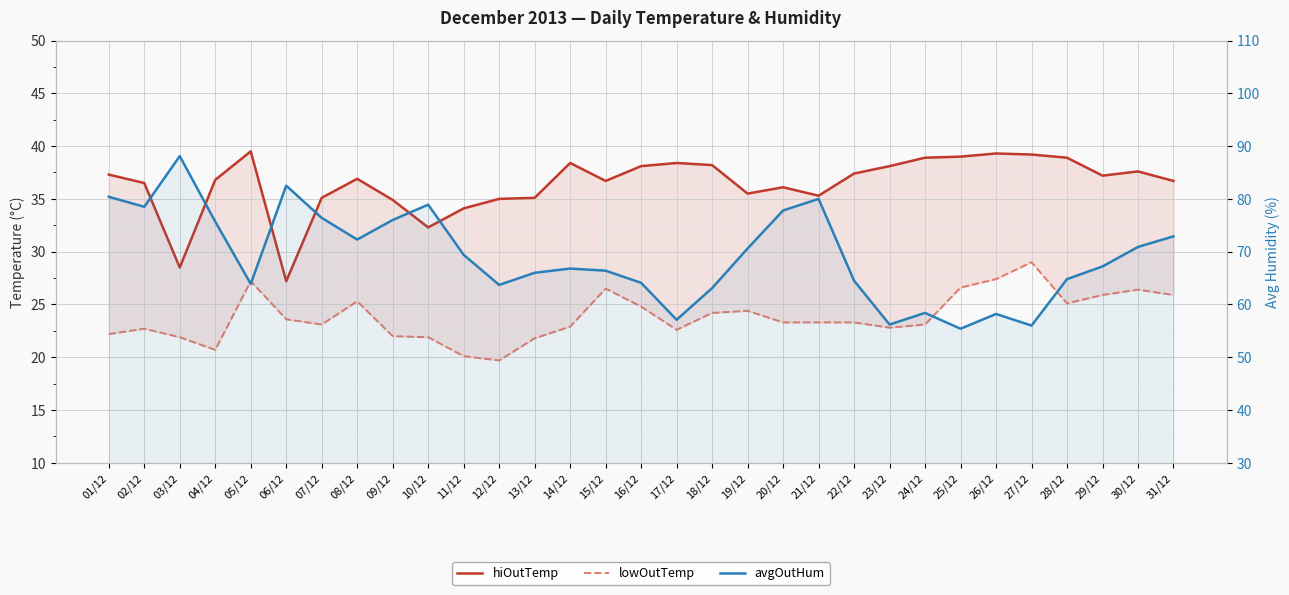

How many interior local valleys does the hiOutTemp series have?

7